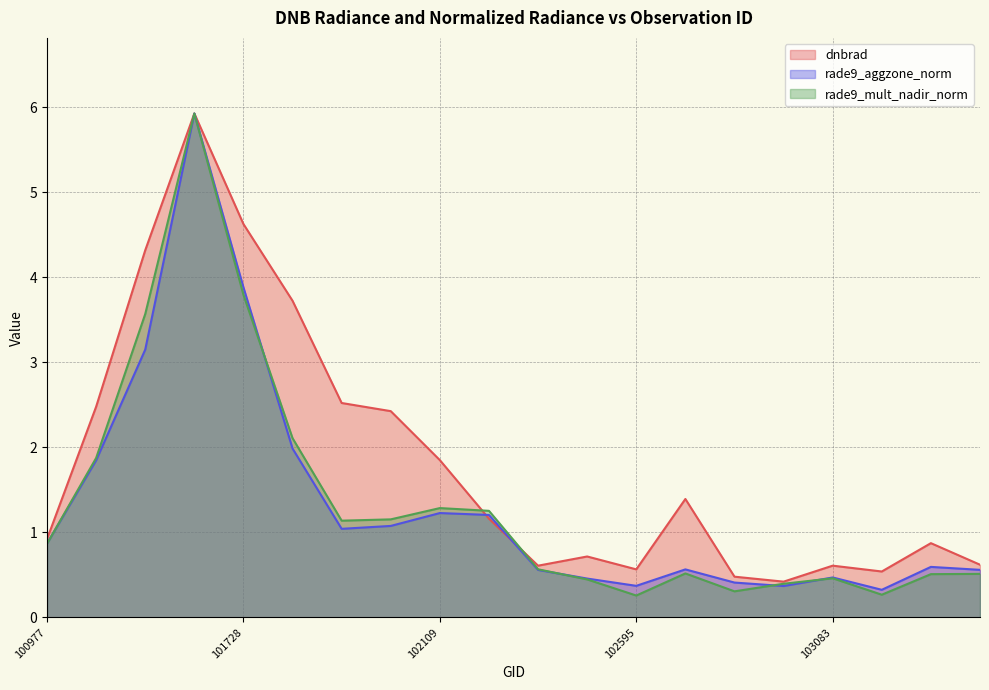

Which series has the largest range (max minus min)?

rade9_mult_nadir_norm